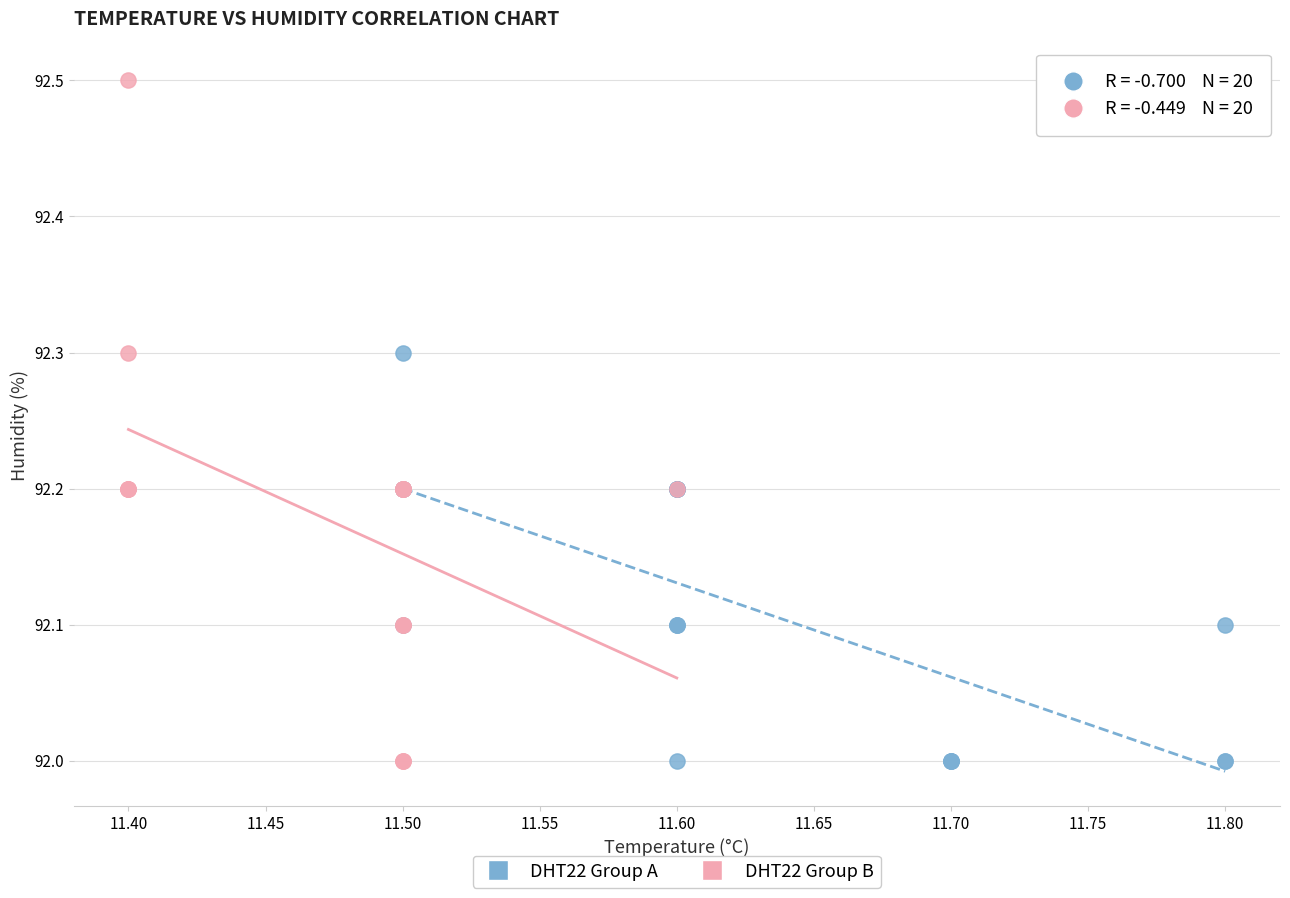

Which series has the widest spread of Y values?

DHT22 Group B